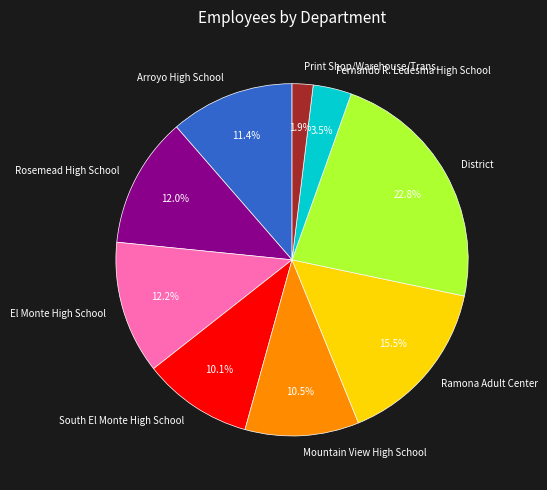

Which slice is the largest?

District